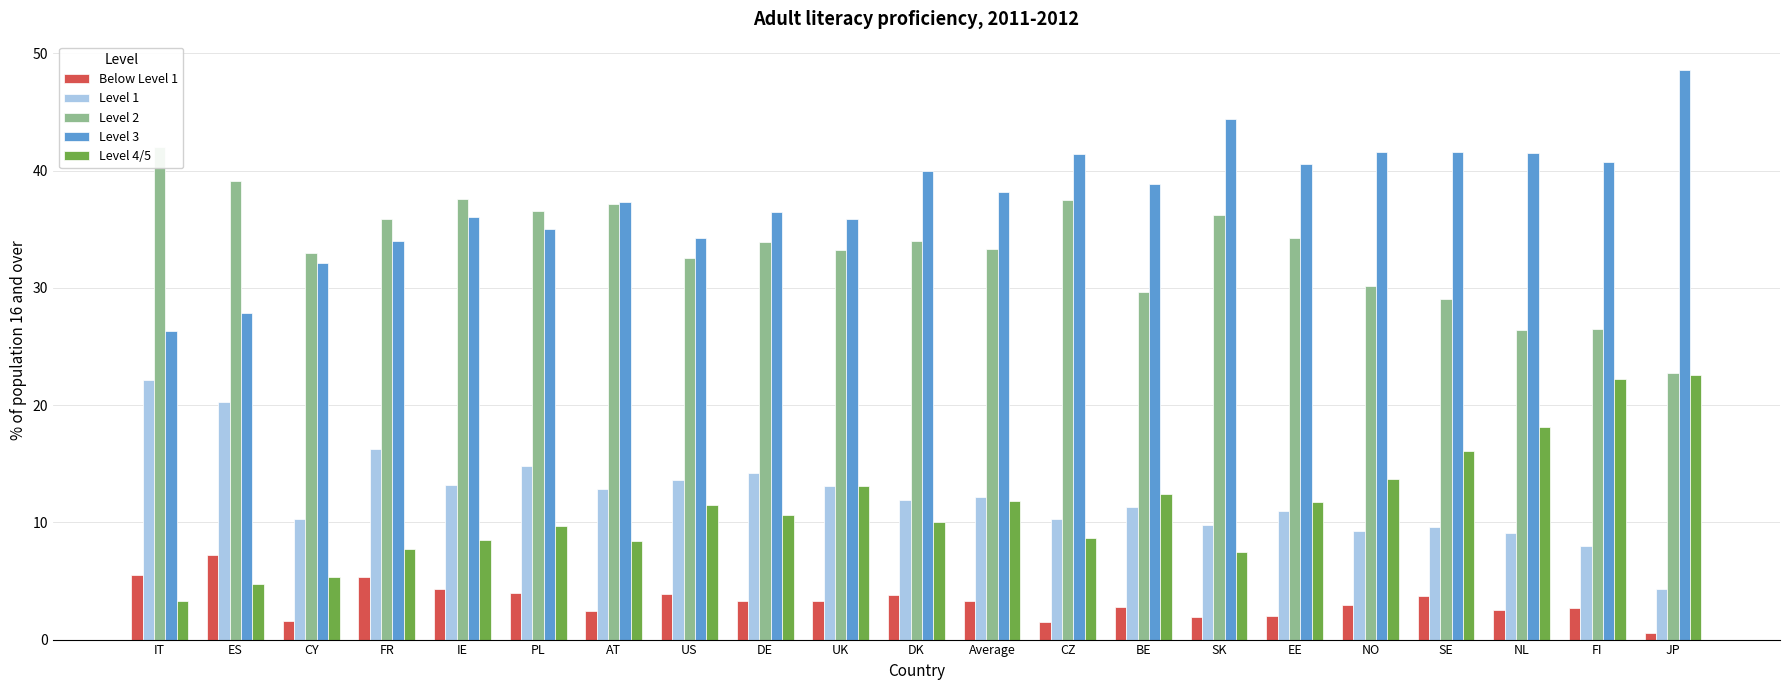

What is the average value of the Below Level 1 series?

3.3